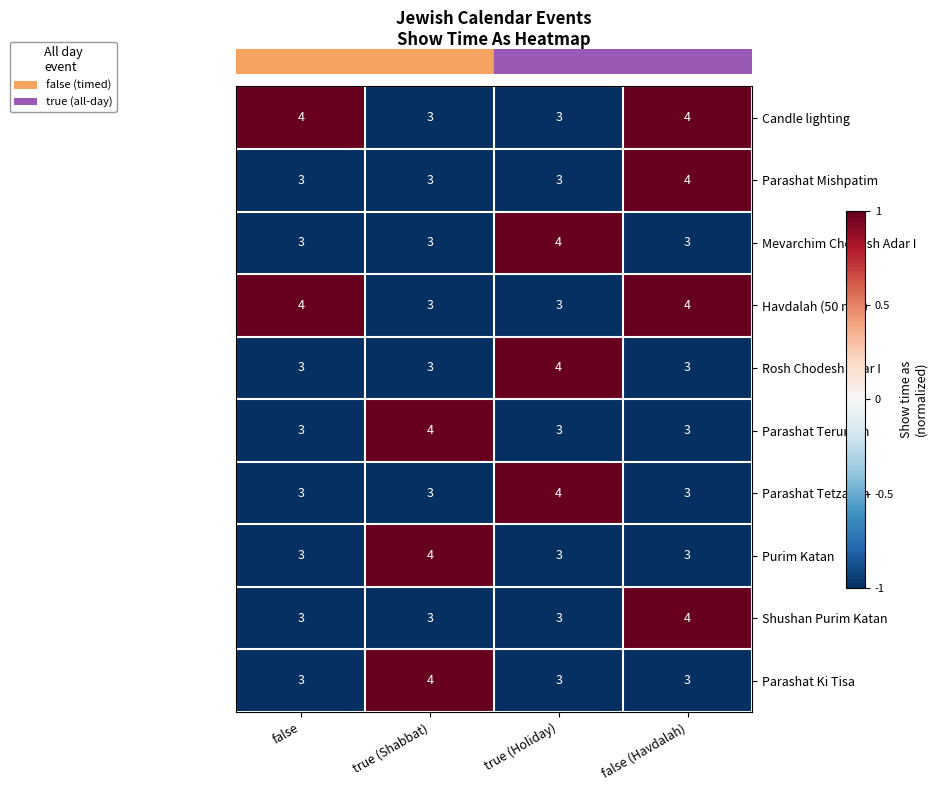

What is the average value of the Parashat Ki Tisa series?

3